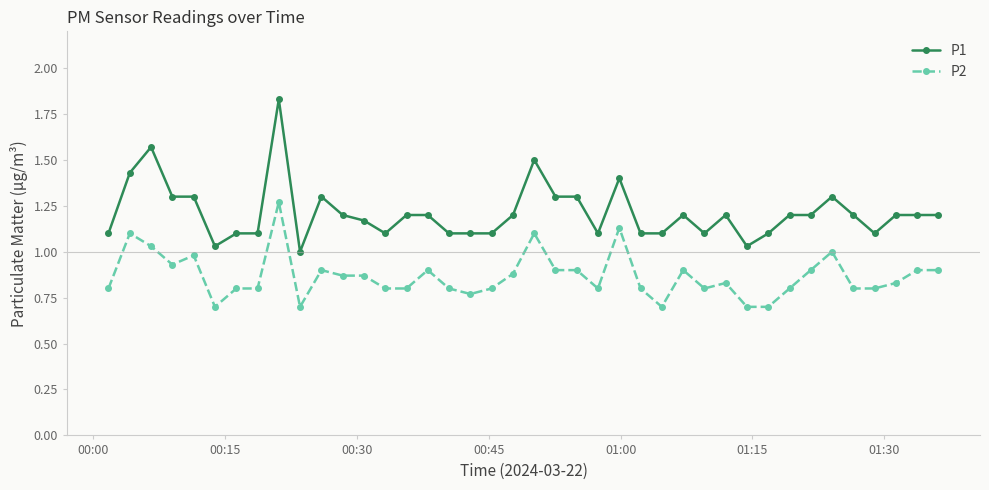

True or false: P1 has more than 0 interior local peaks.

True